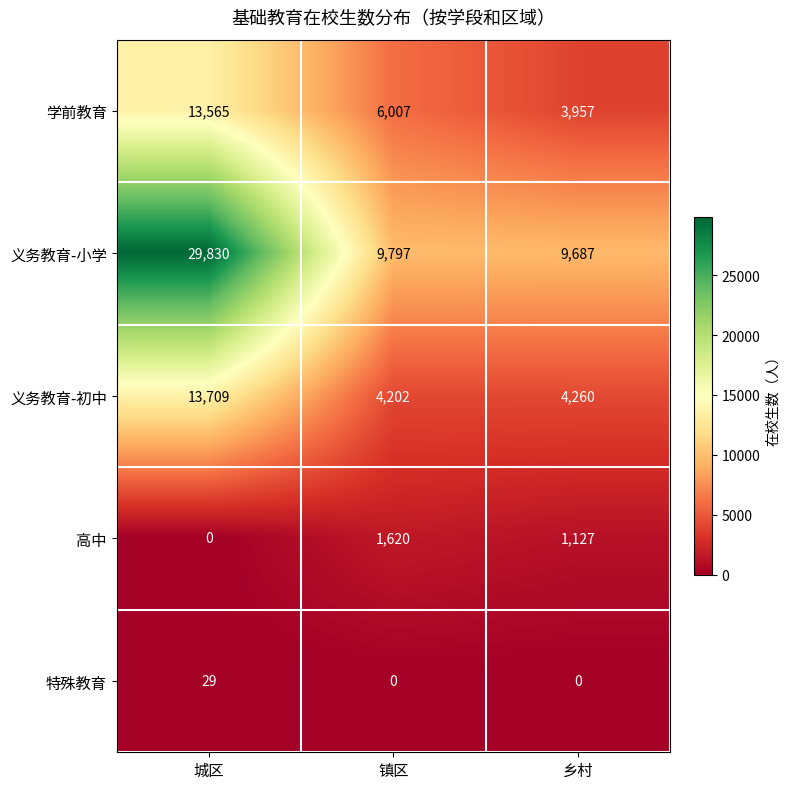

Read the 高中 value at 乡村, to the nearest 10.

1130